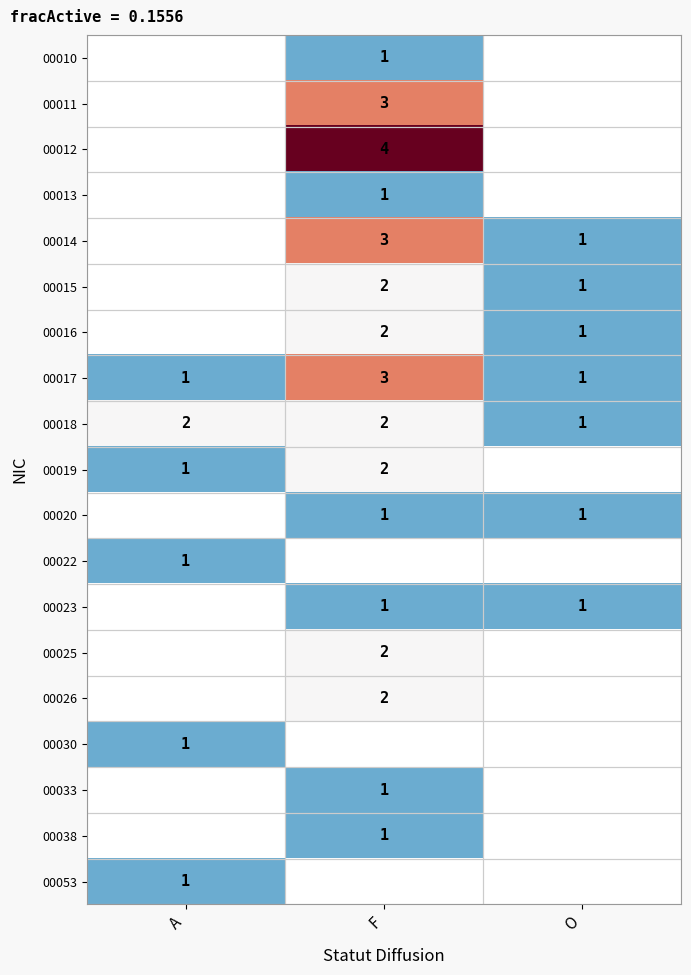

How many 00018 values are between 1 and 2?

3